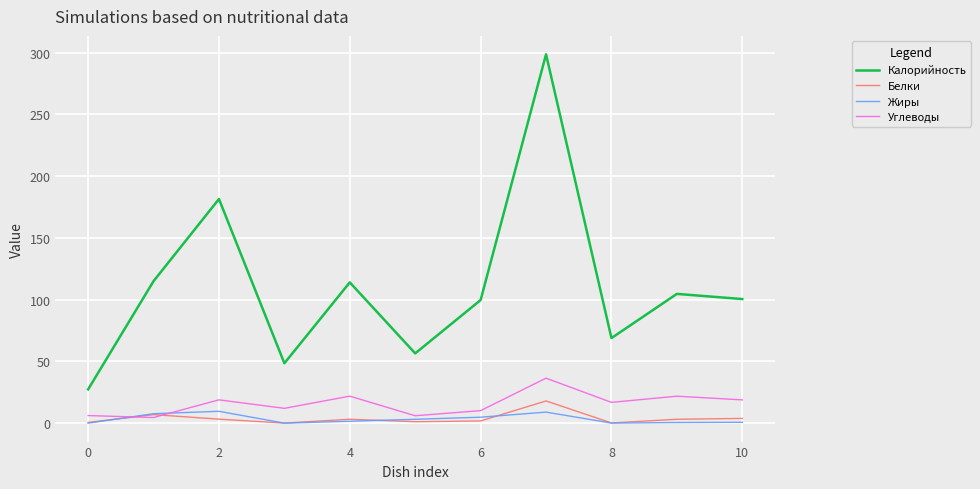

True or false: Углеводы and Калорийность intersect in this chart.

False